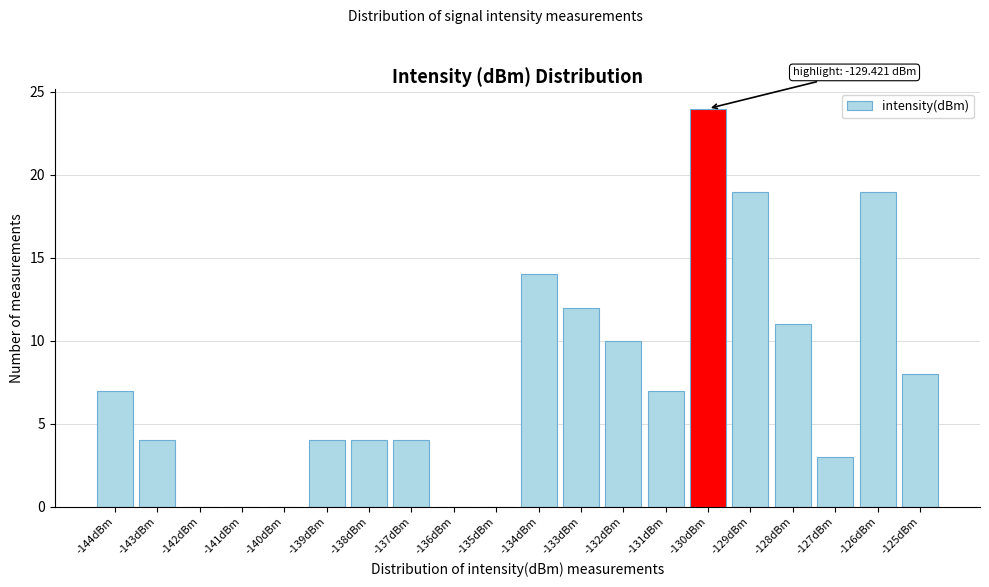

Reading right to left, what are all the values shown in this chart?

-125dBm=8	-126dBm=19	-127dBm=3	-128dBm=11	-129dBm=19	-130dBm=24	-131dBm=7	-132dBm=10	-133dBm=12	-134dBm=14	-135dBm=0	-136dBm=0	-137dBm=4	-138dBm=4	-139dBm=4	-140dBm=0	-141dBm=0	-142dBm=0	-143dBm=4	-144dBm=7